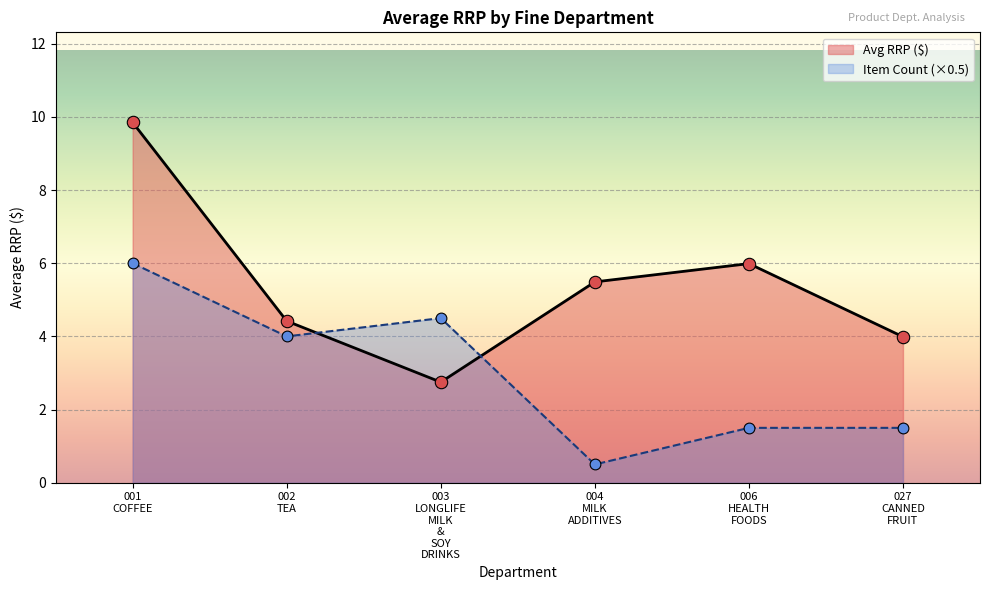

Which has a higher value, 001 COFFEE or 001 COFFEE?

001 COFFEE